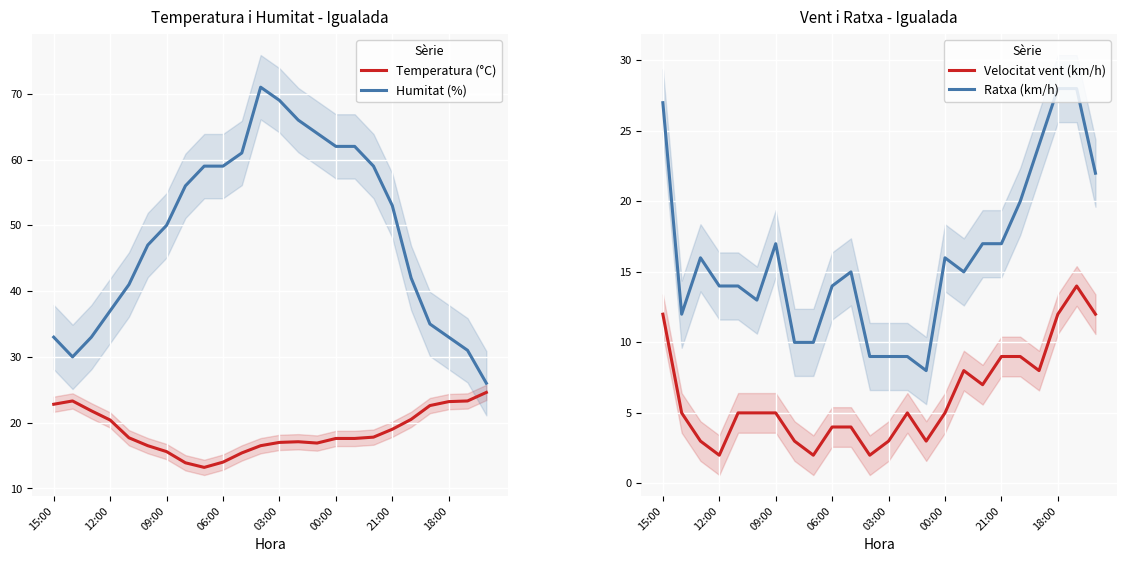

Is it true that Velocitat vent (km/h) equals 2.7 at 00:00?

False